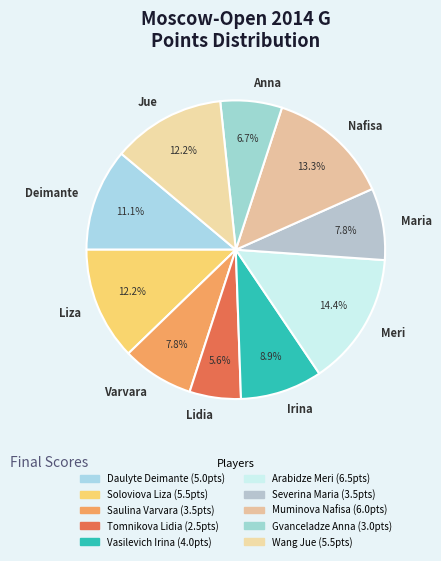

Combined, do Lidia and Varvara account for over 50%?

No